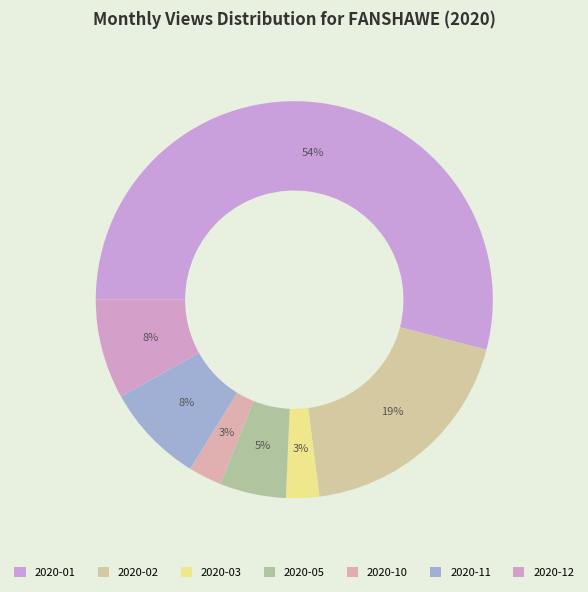

To the nearest percent, what is the difference between the 2020-05 and 2020-02 slice percentages?

14%